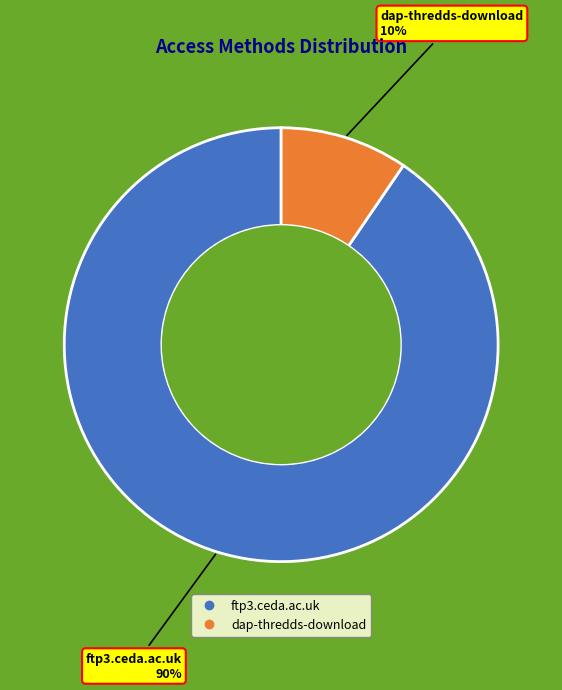

What is the ratio of the value at dap-thredds-download to the value at ftp3.ceda.ac.uk?

0.1